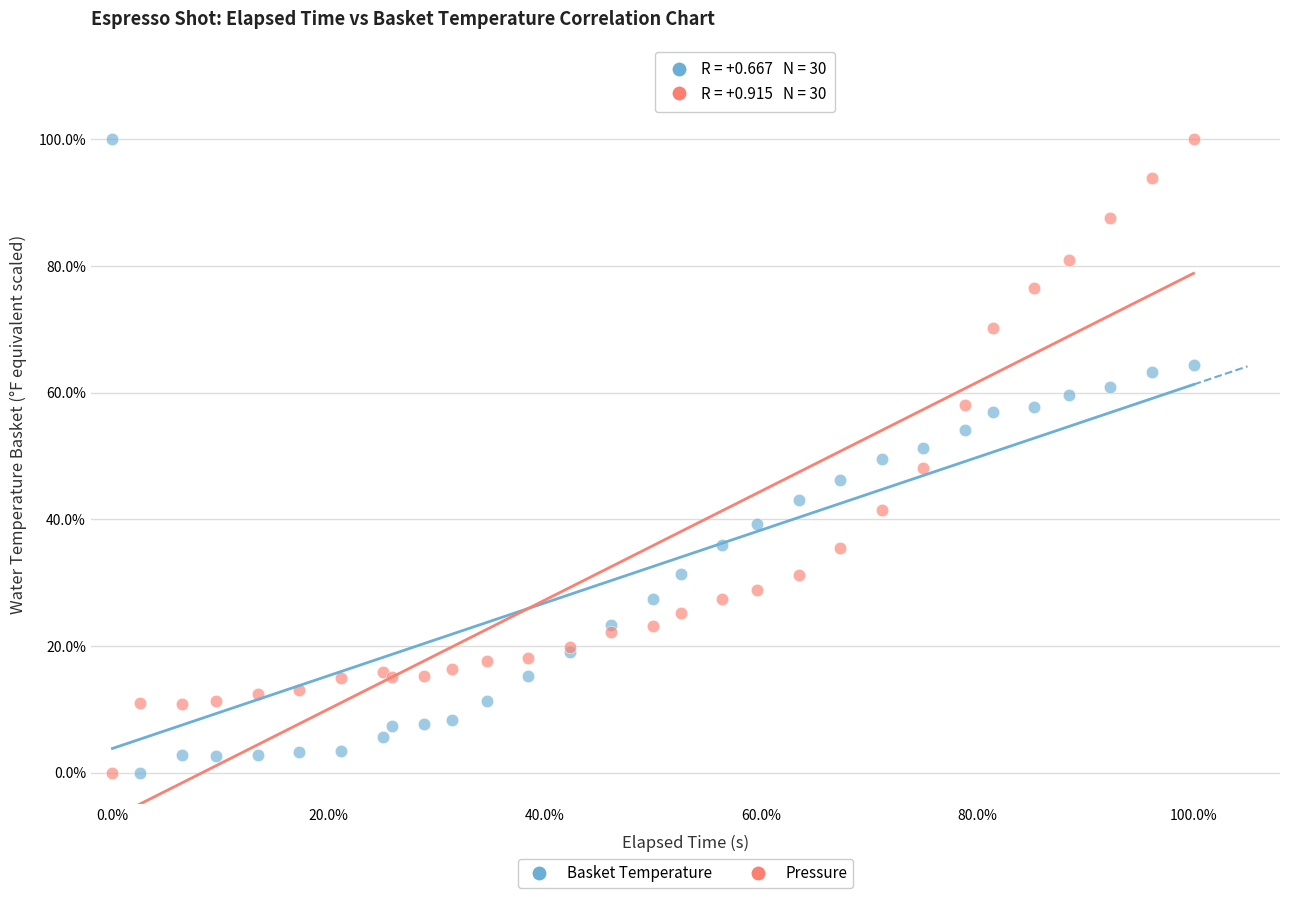

What are all the series names shown in the legend?

Basket Temperature, Pressure